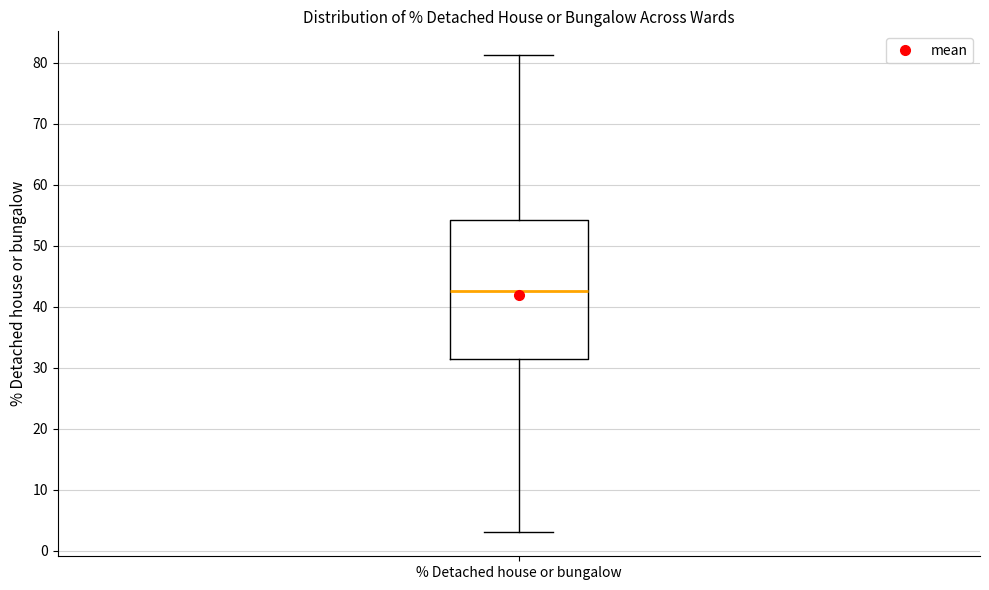

Transcribe this box plot: give where the median line is, the range the box spans, and where the two whiskers end, as read against the y-axis. The values are not printed on the chart, so give them approximately, as read against the axis.

median 43, box 31 to 54, whiskers 3 to 81